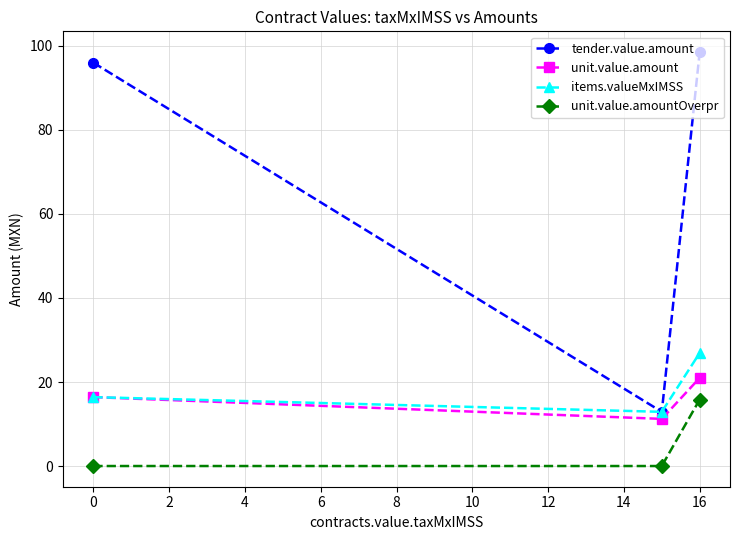

What is the value of the unit.value.amount point at the 2nd from the left?

11.2